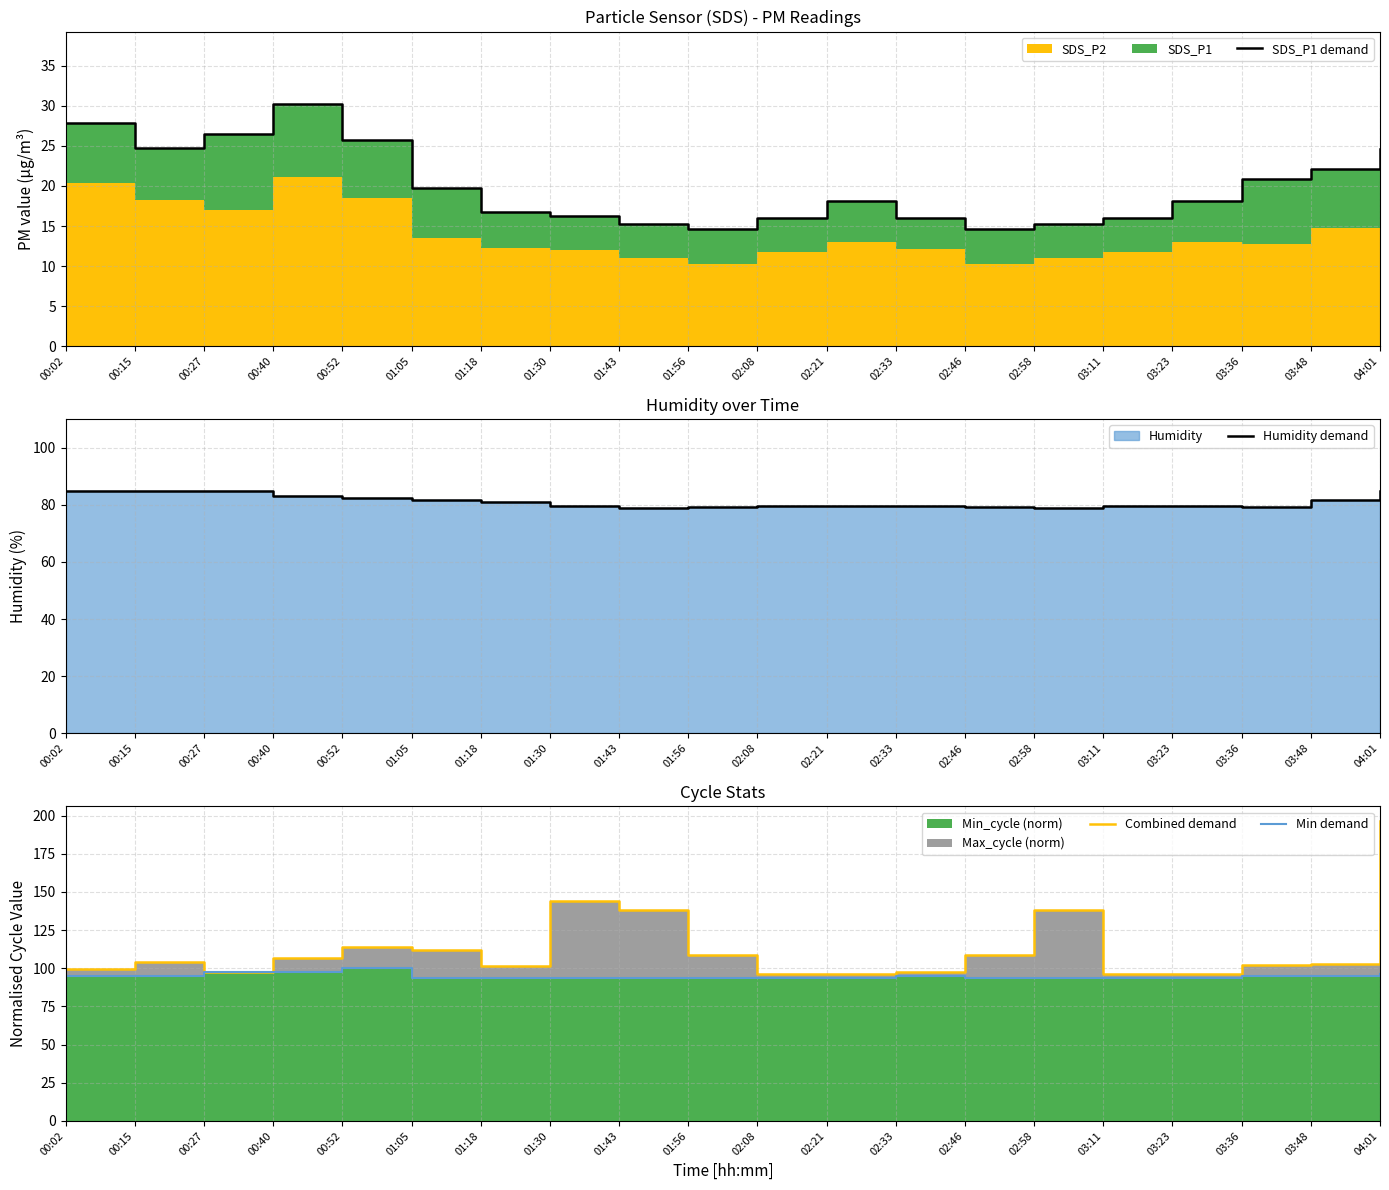

What is the sum of the Combined demand values at 03:48 and 02:46?

211.3